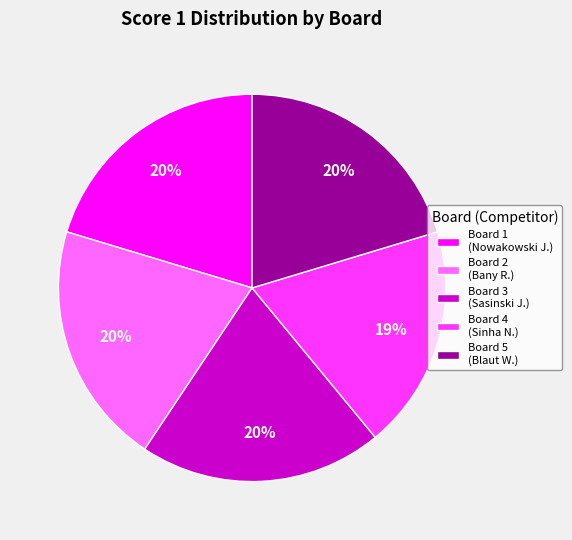

How many slices are in this pie chart?

5